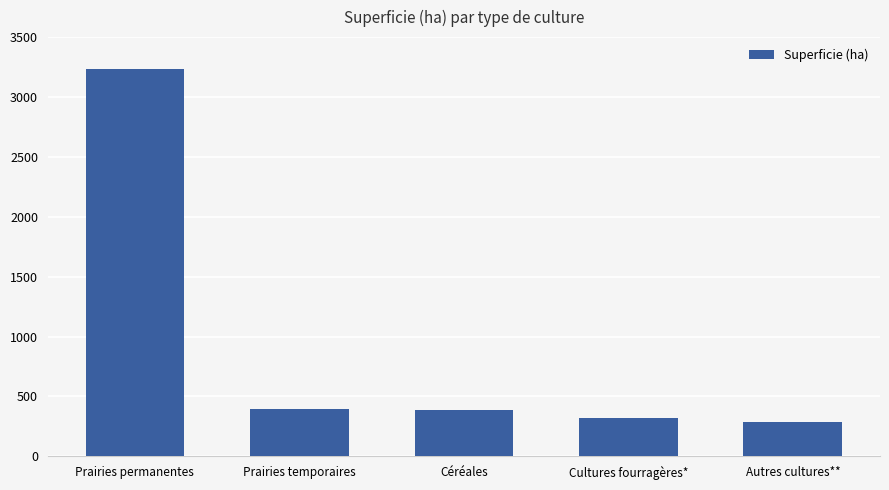

True or false: the data shows 398.9 at Prairies temporaires.

True